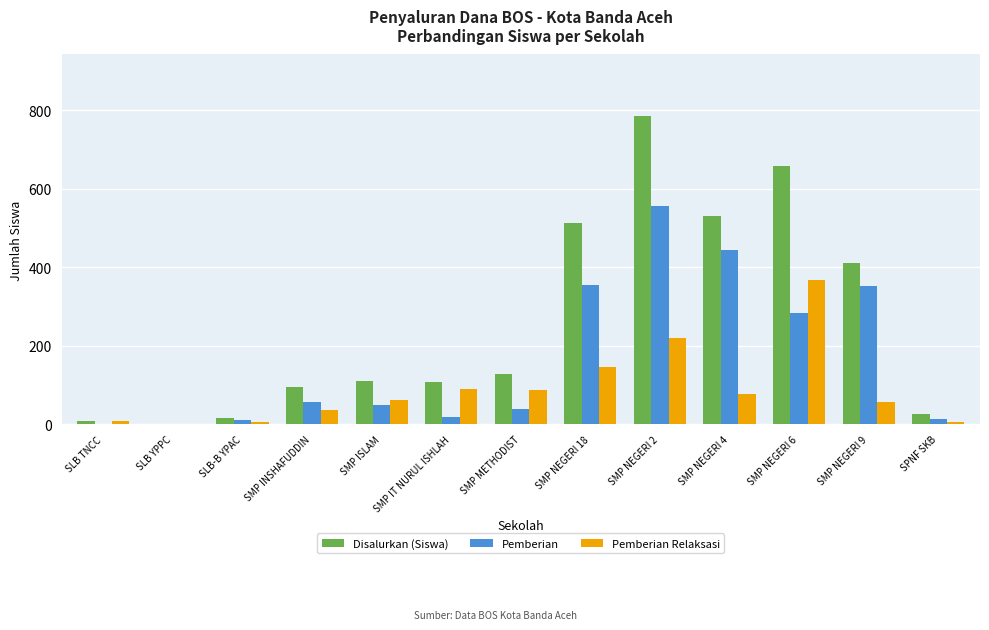

What is the approximate value of Pemberian at SMP INSHAFUDDIN, to the nearest 50?

50